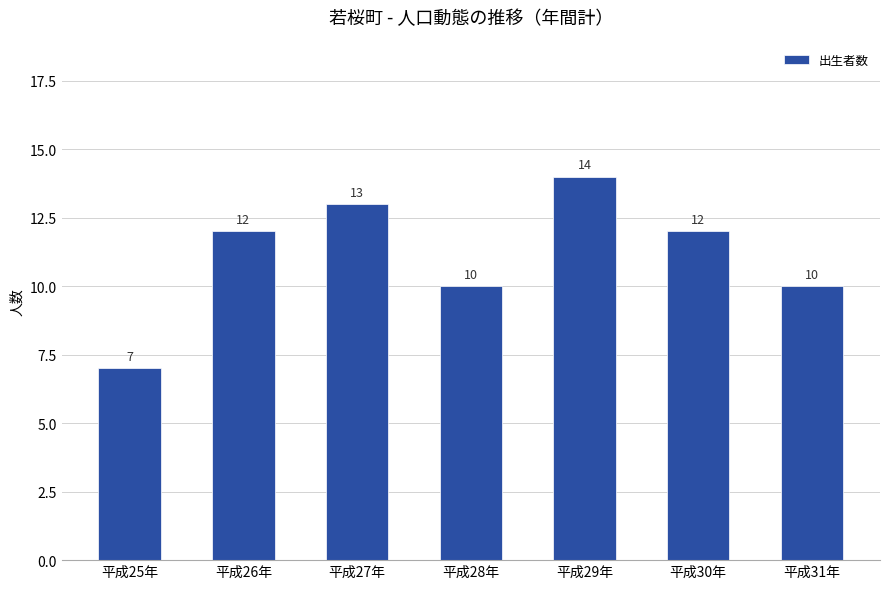

What is the minimum value shown in the chart?

7